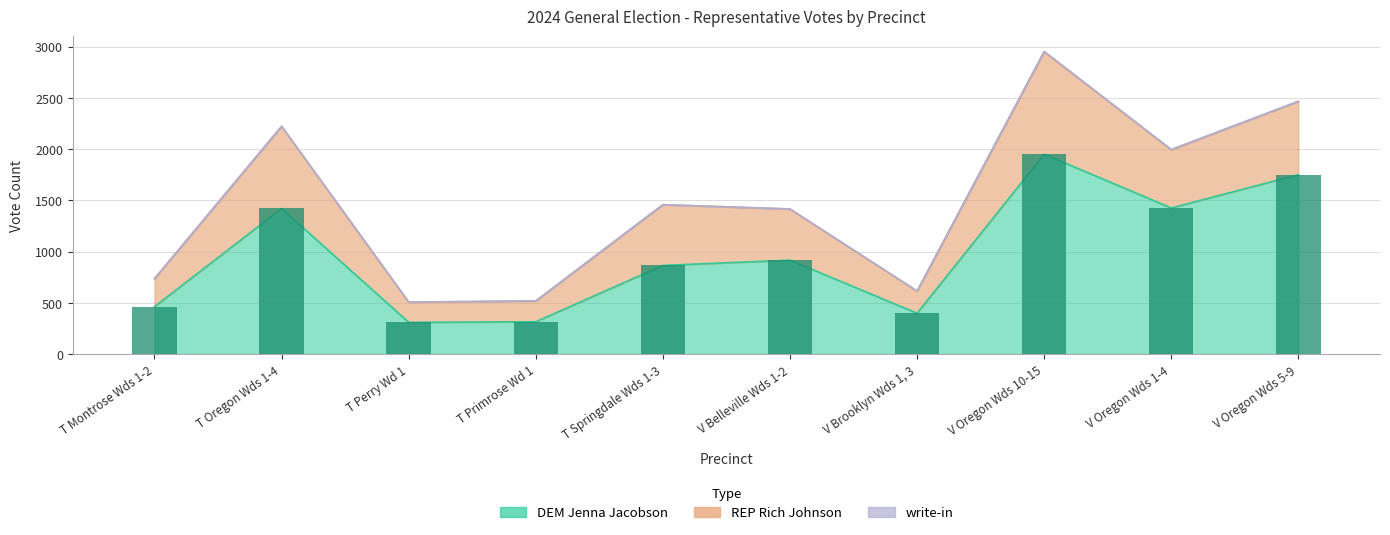

Is it true that DEM Jenna Jacobson equals 1422 at T Oregon Wds 1-4?

True